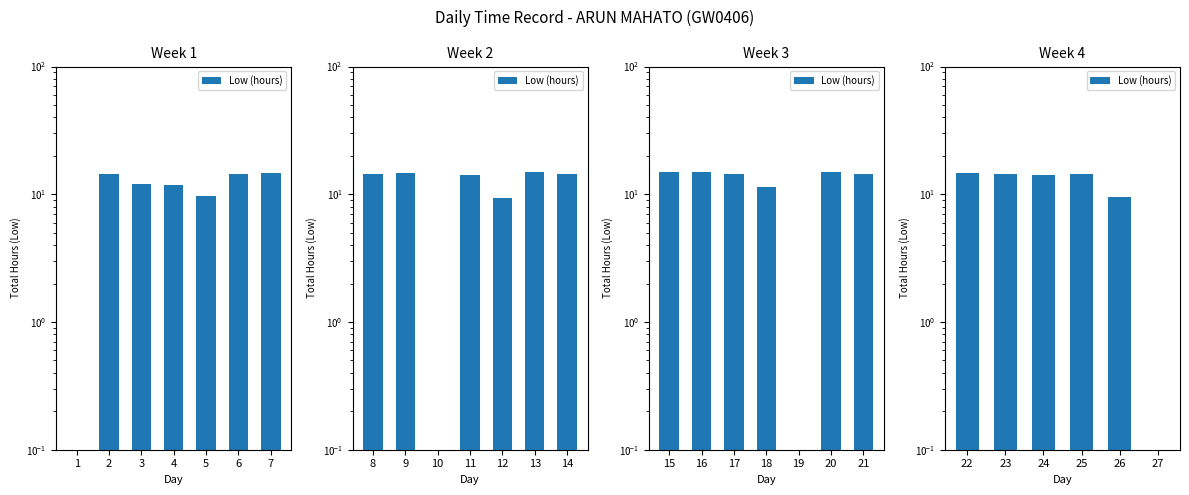

At which label is the value closest to 7?

26